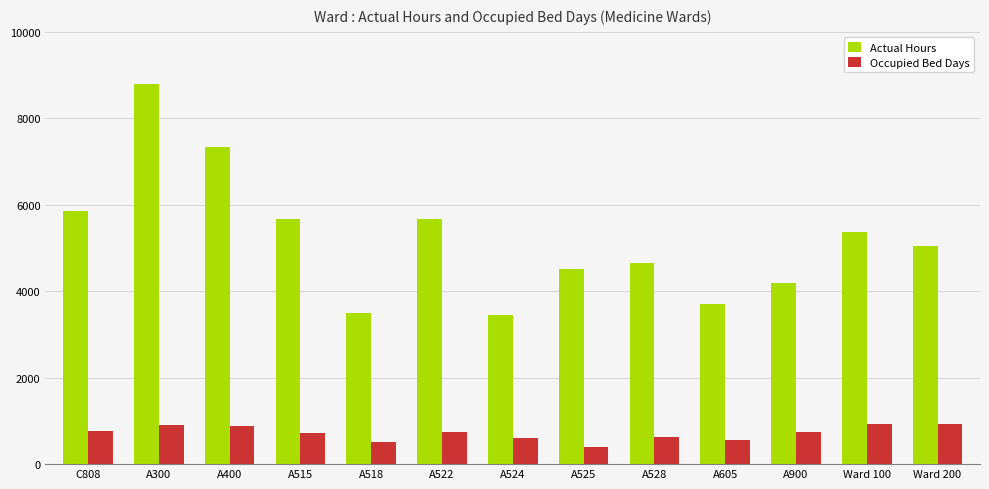

At which category is the sum across all series the highest?

A300